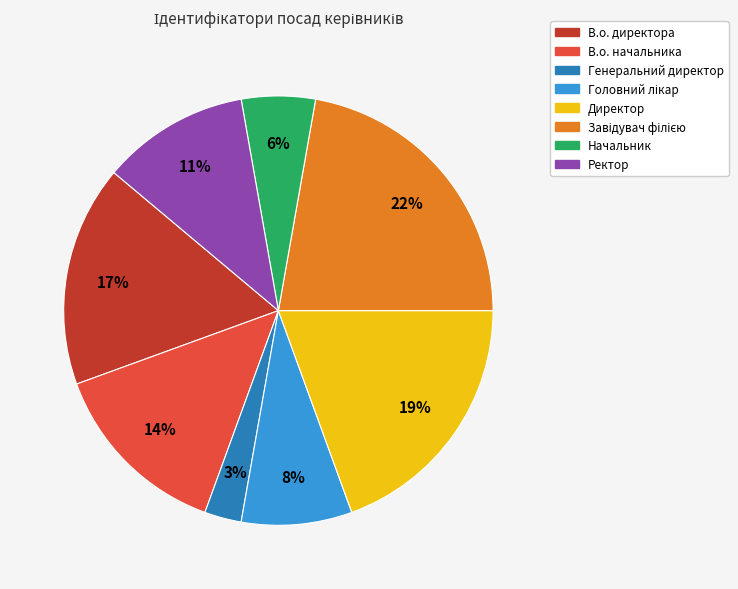

Is it true that В.о. директора is 31% of the pie?

False